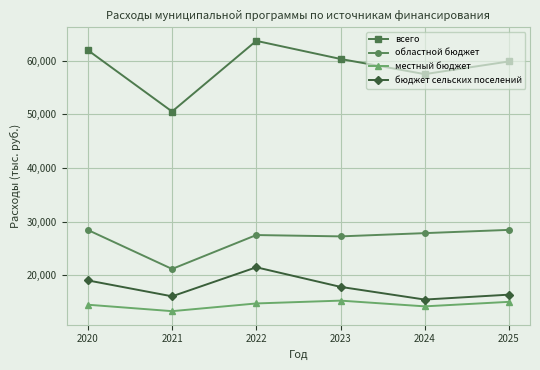

Does the chart have visible grid lines?

Yes